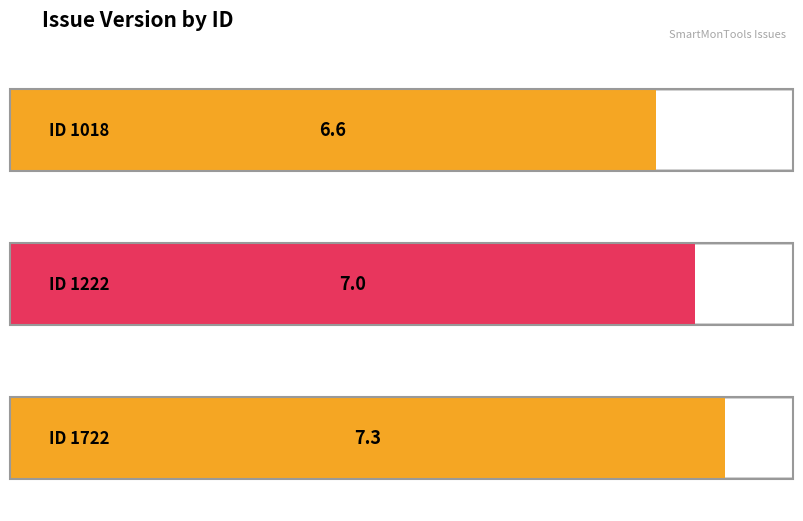

How many series are shown in this chart?

1